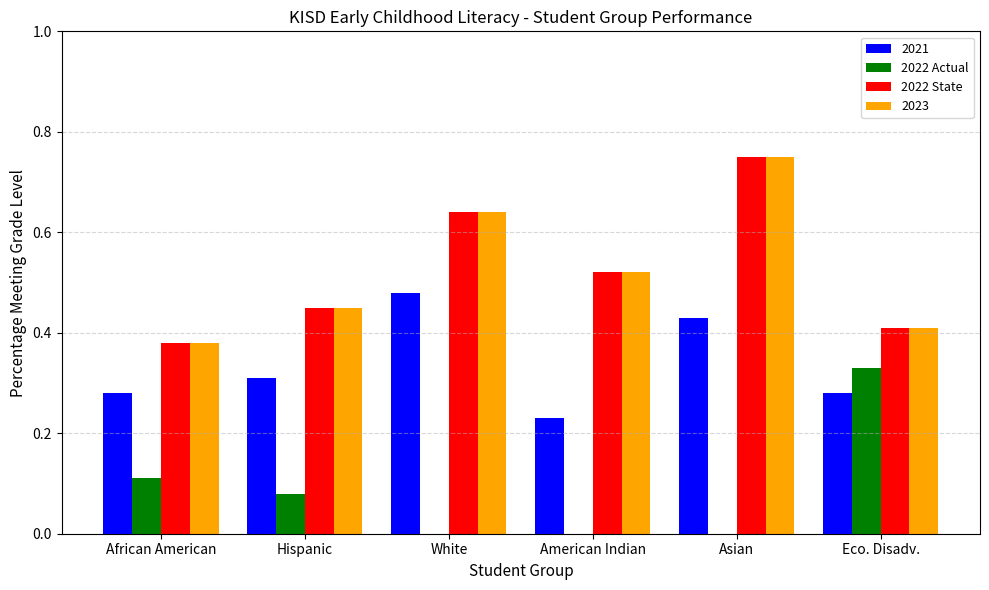

Are the bars grouped side by side (vs. stacked)?

Yes